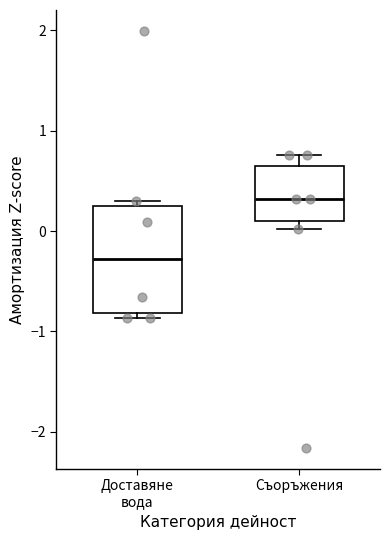

Where does the median line of the box for Доставяне вода sit on the y-axis? The values are not printed on the chart, so give them approximately, as read against the axis.

-0.3